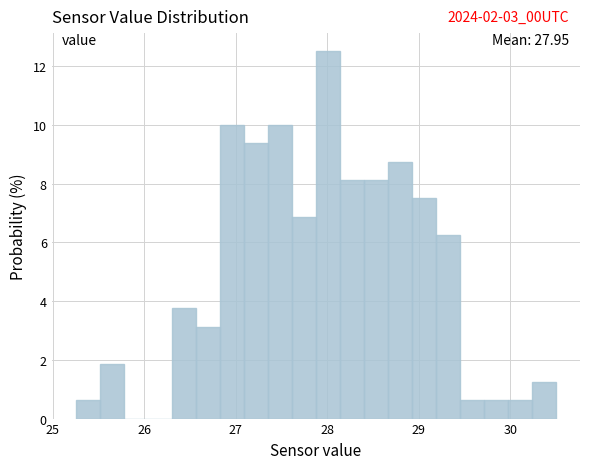

Around what value on the x-axis is the tallest bar? Give the approximate position of its centre, as read against the axis.

28.0